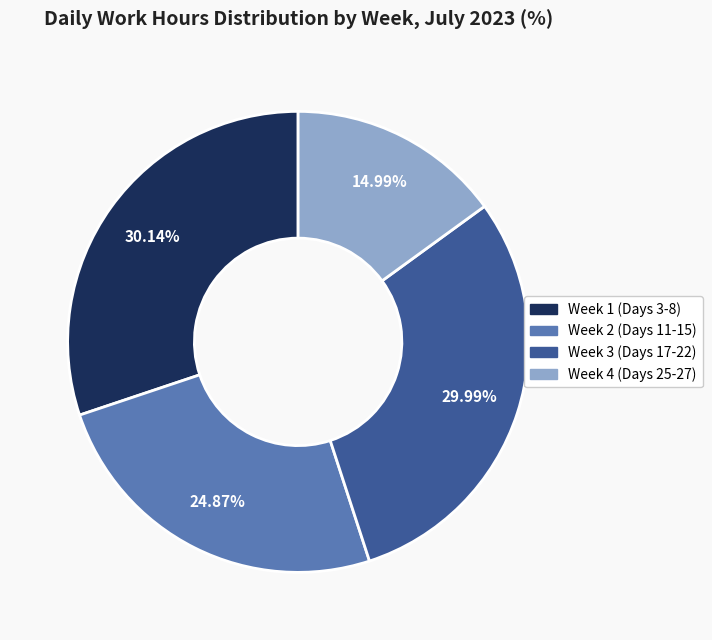

Is there a majority slice in this chart?

No